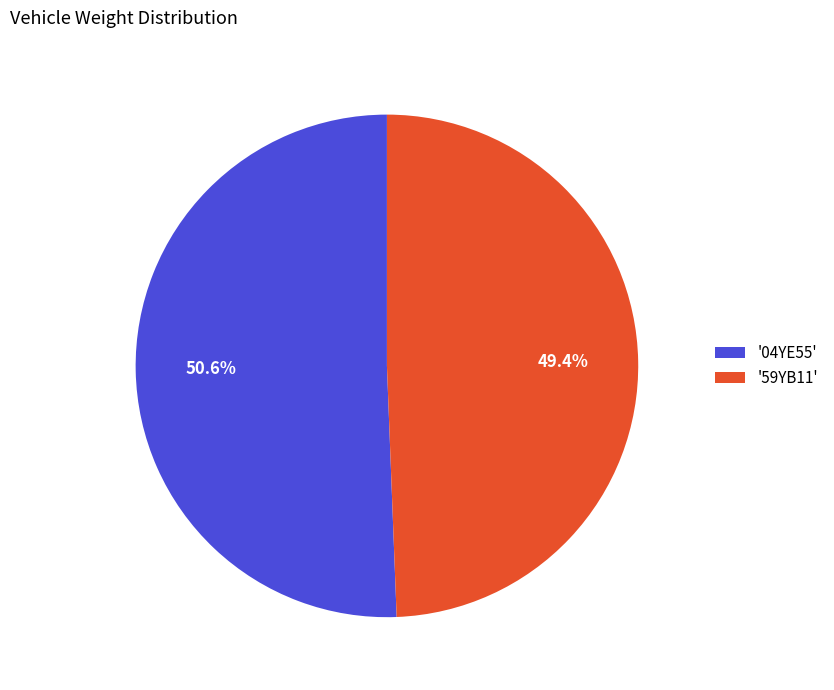

What percentage do '59YB11' and '04YE55' together represent?

100.0%